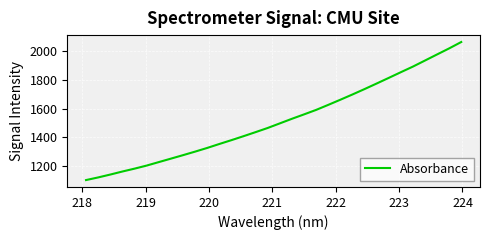

What is the minimum value shown in the chart?

1104.2